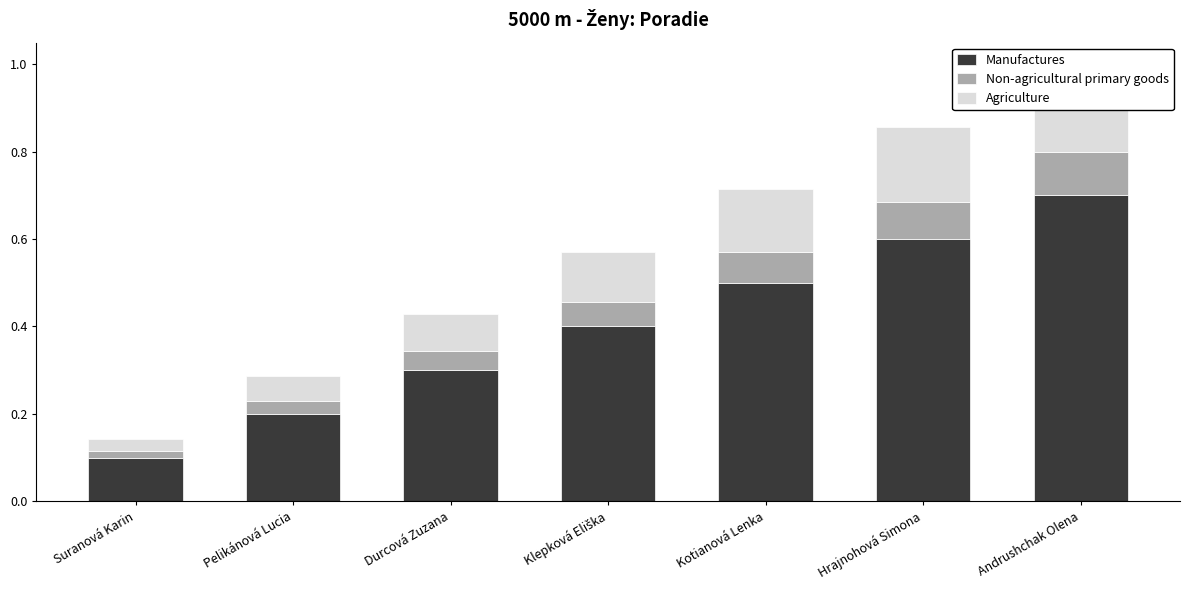

List the labels in order of Non-agricultural primary goods value, smallest first.

Suranová Karin, Pelikánová Lucia, Durcová Zuzana, Klepková Eliška, Kotianová Lenka, Hrajnohová Simona, Andrushchak Olena